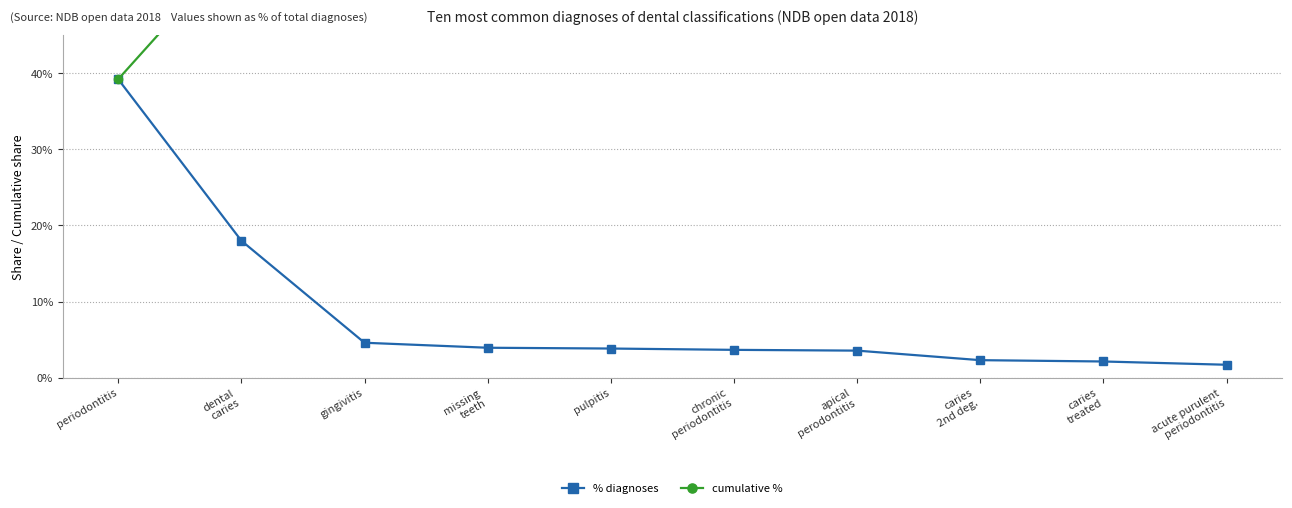

Is this an area chart (filled region under the line)?

No